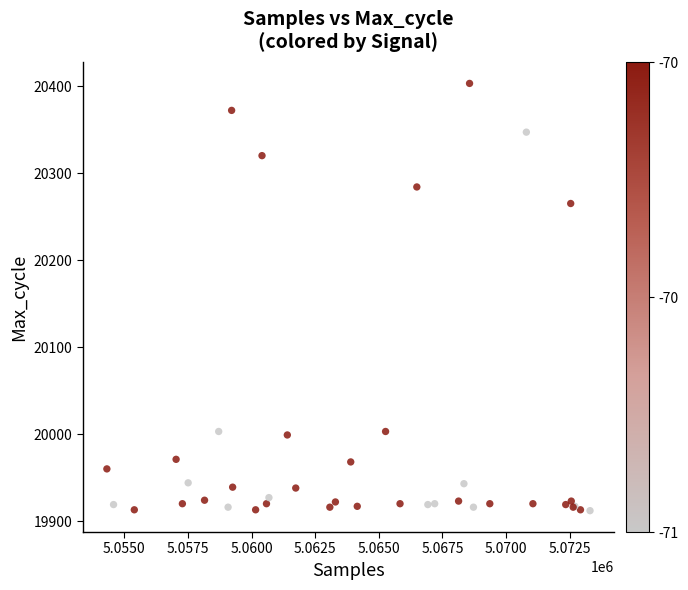

What Y value in the scatter plot is closest to 20157?

20265